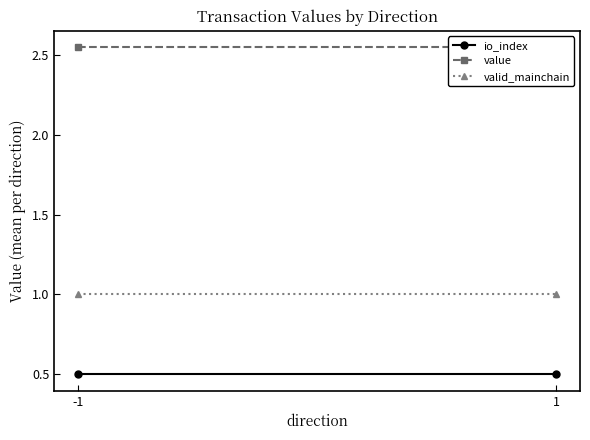

How many lines are shown in the chart?

3